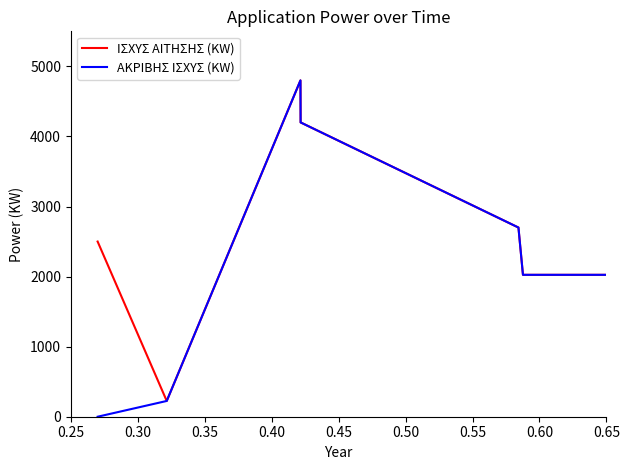

Count the ΙΣΧΥΣ ΑΙΤΗΣΗΣ (KW) values in the range 2025 to 4200.

5